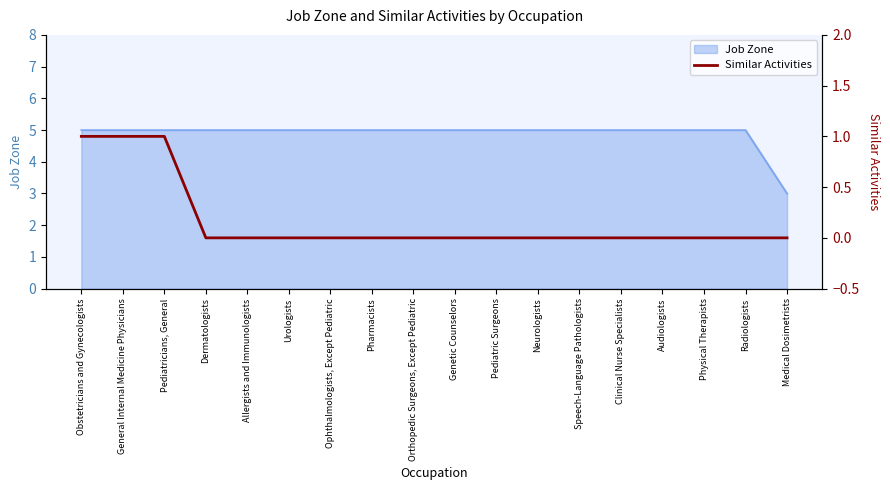

Read the Job Zone value at General Internal Medicine Physicians.

5